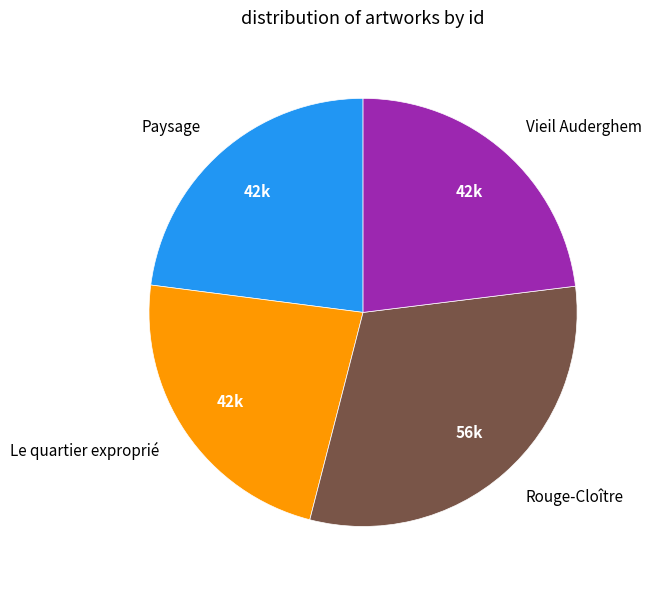

Is Vieil Auderghem the majority of the pie?

No